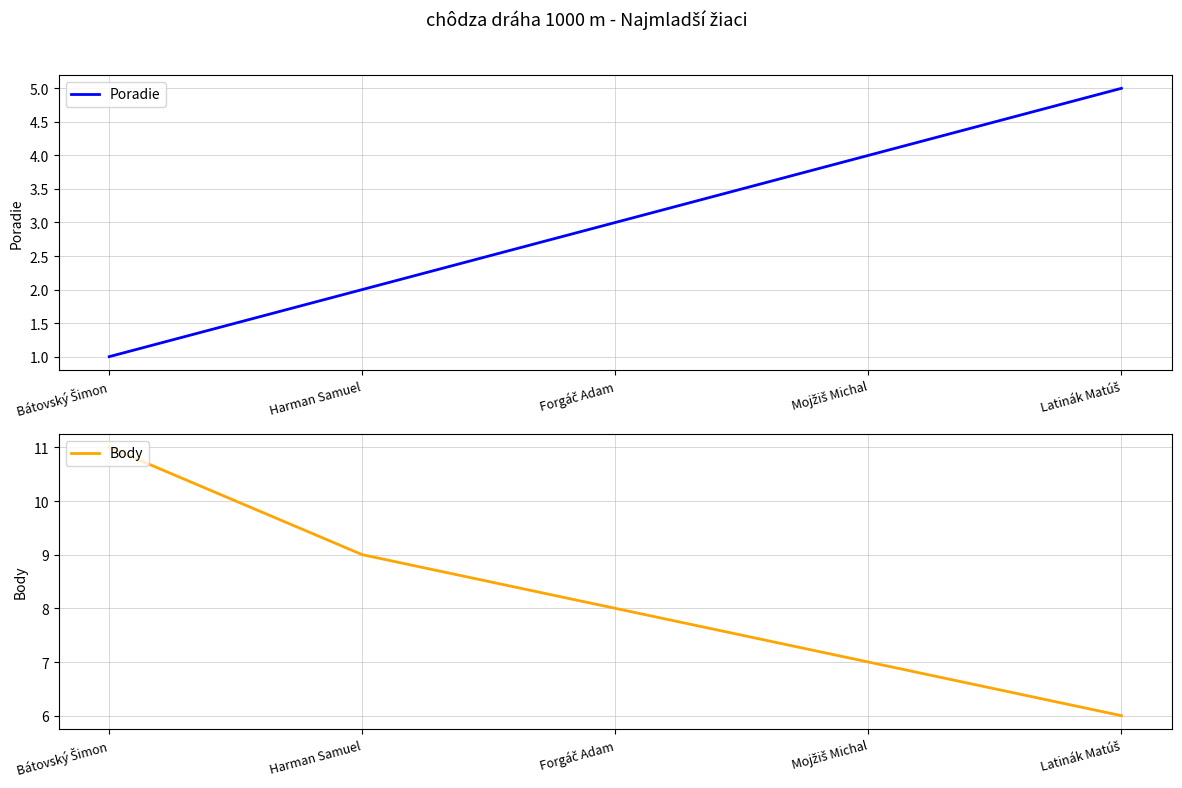

Which series has the widest spread of values?

Body